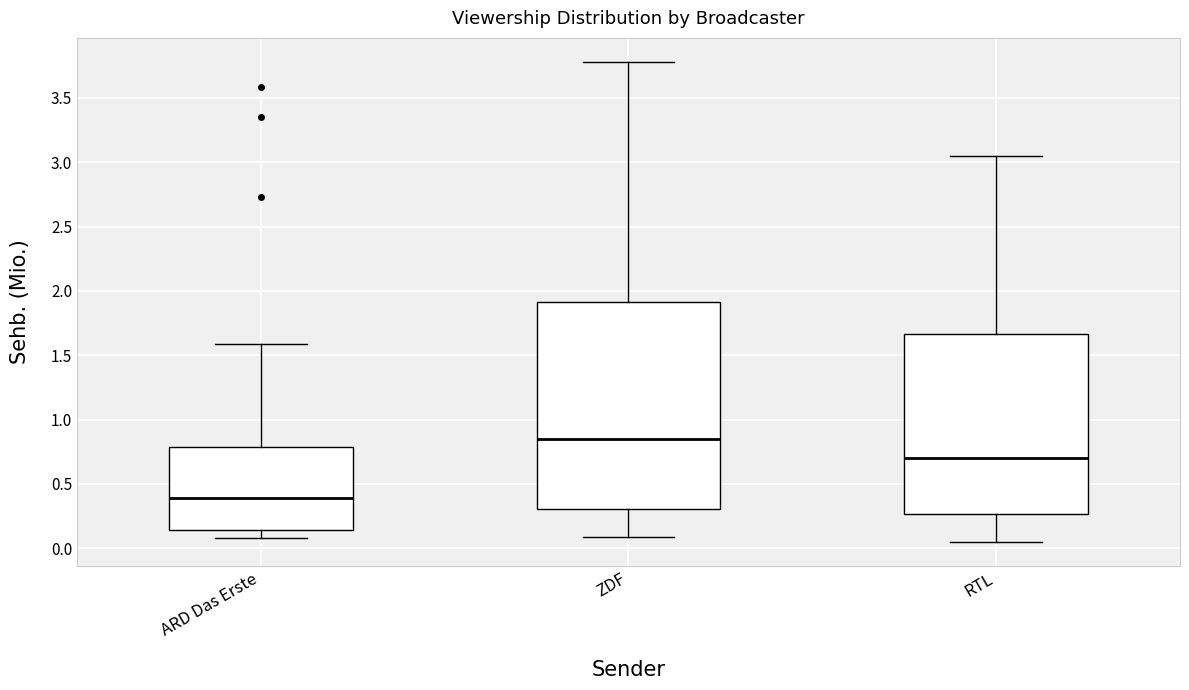

Reading left to right, transcribe this box plot: for each box, give where its median line is, the range the box spans, and where its two whiskers end, as read against the y-axis. The values are not printed on the chart, so give them approximately, as read against the axis.

ARD Das Erste: median 0.40, box 0.15 to 0.80, whiskers 0.10 to 1.60
ZDF: median 0.85, box 0.30 to 1.90, whiskers 0.10 to 3.80
RTL: median 0.70, box 0.25 to 1.65, whiskers 0.05 to 3.05